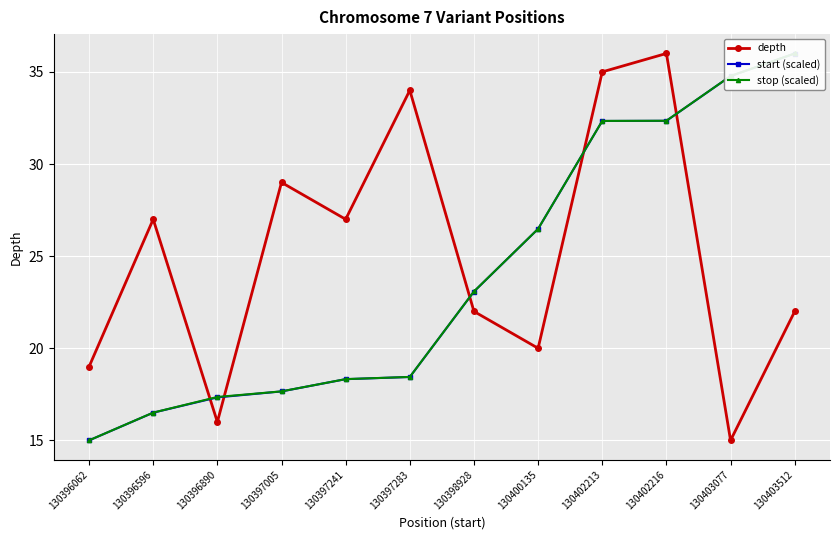

What is the total value across all series at 130398928?

68.2